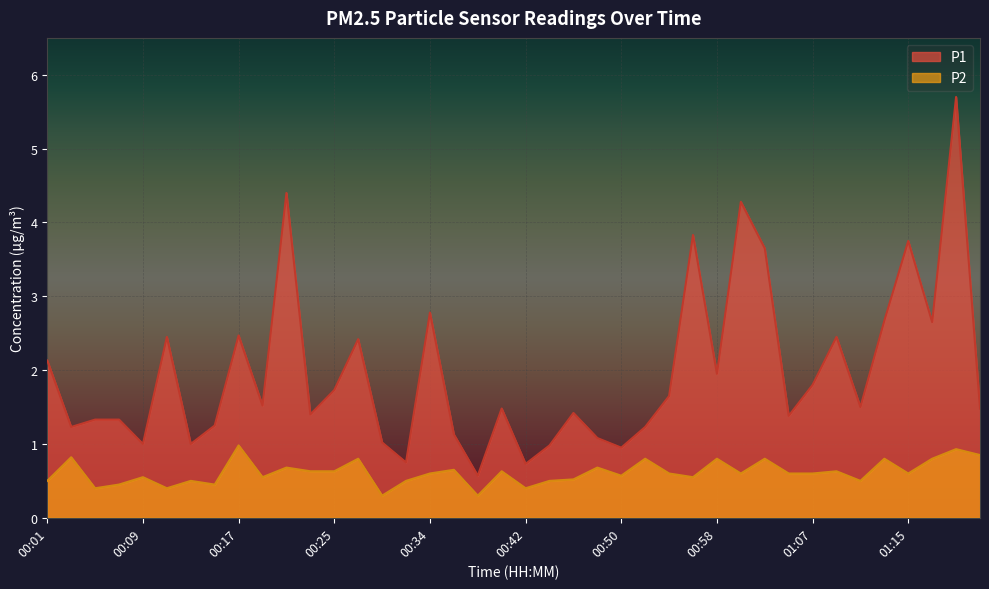

List the series in order of their overall mean, lowest first.

P2, P1